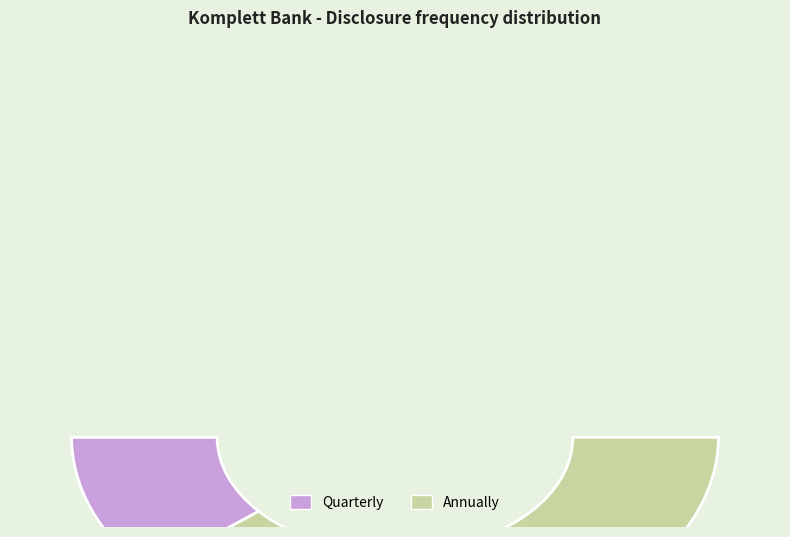

How much of the chart is everything except Quarterly?

77.8%